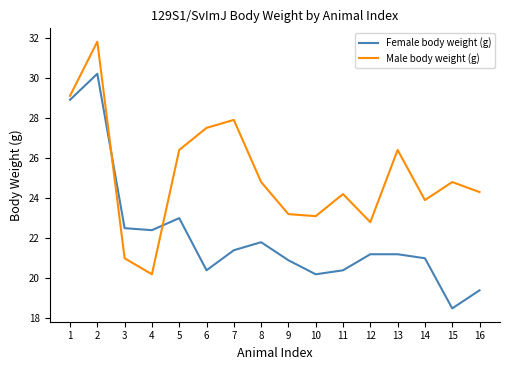

What is the difference between the second highest and minimum values in the Female body weight (g) series?

10.4